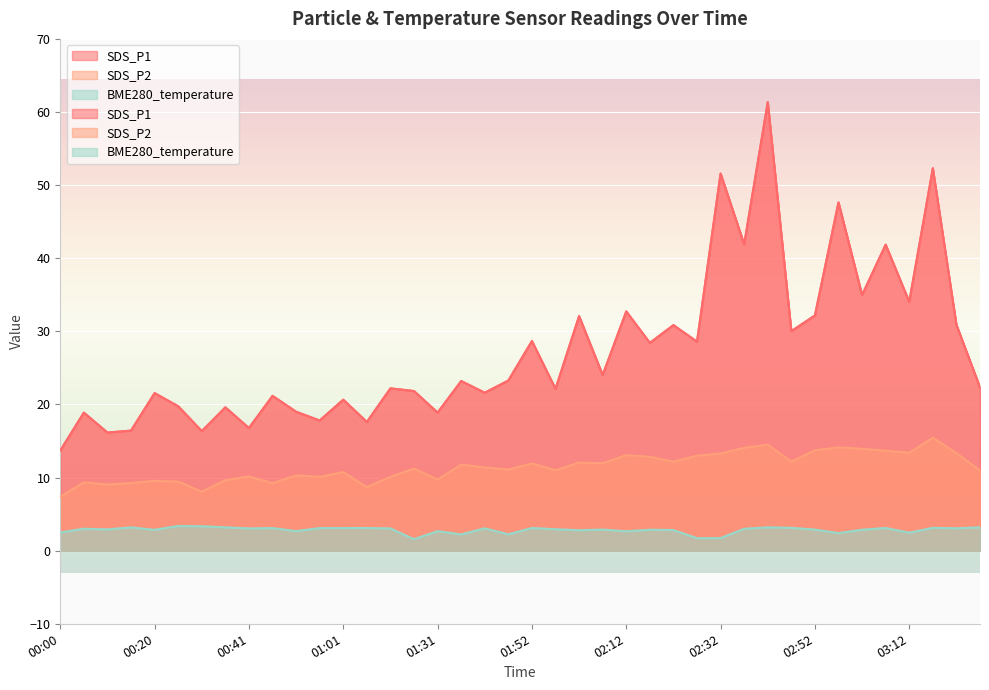

Rank the series at 00:05 from lowest to highest value.

BME280_temperature, SDS_P2, SDS_P1